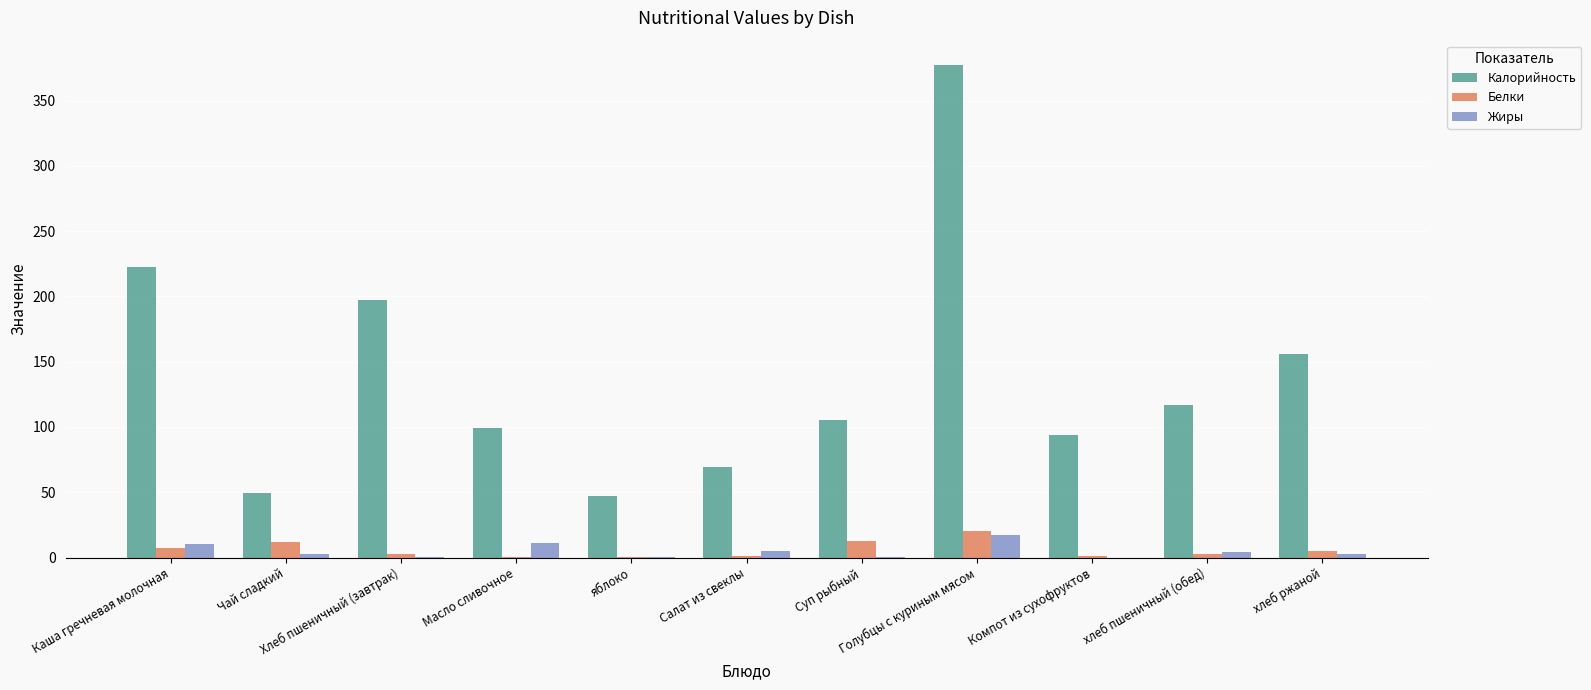

Which series has the largest total across all categories?

Калорийность